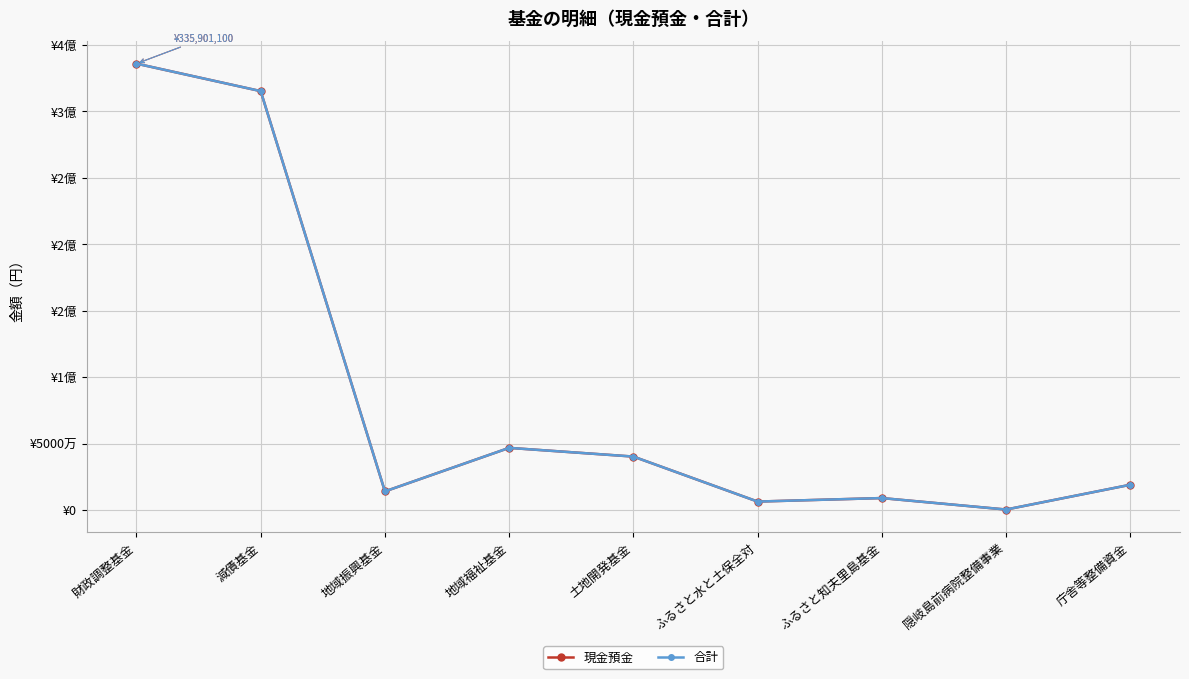

Is this an area chart (filled region under the line)?

No